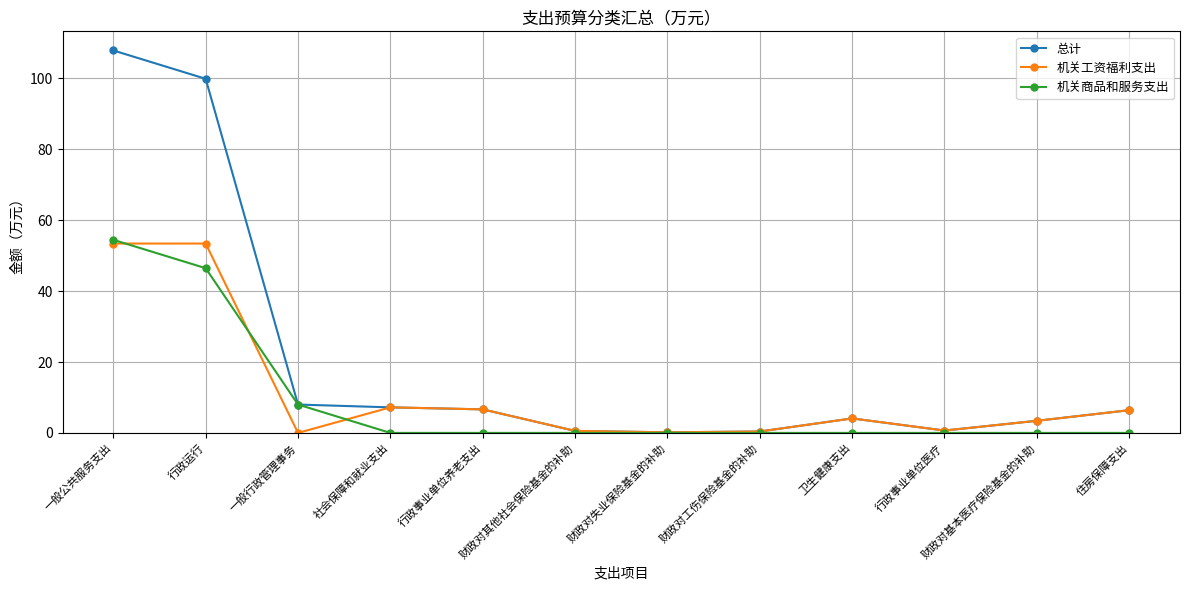

Which series has the largest range (max minus min)?

总计